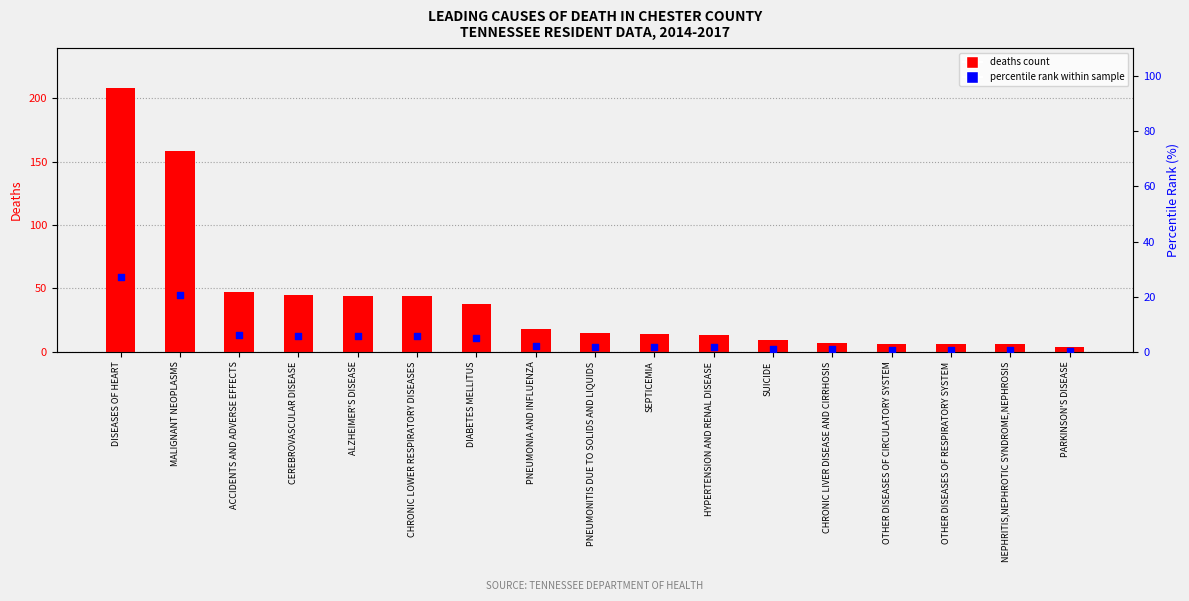

What are all the series names shown in the legend?

deaths count, percentile rank within sample